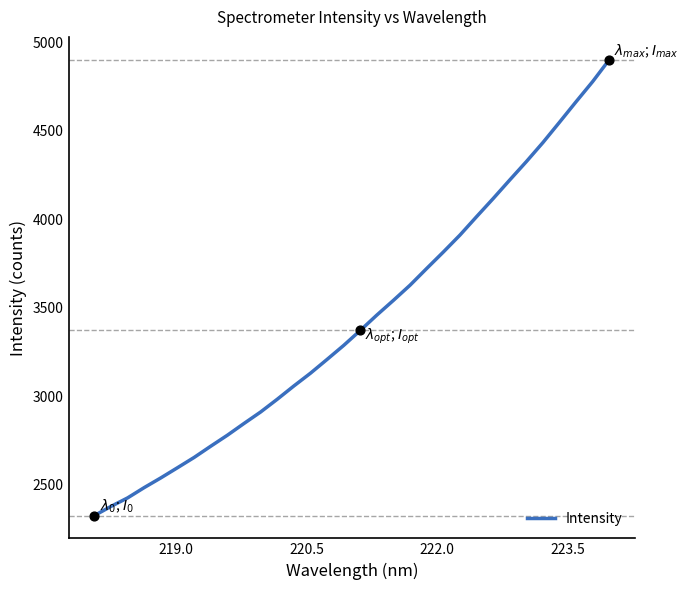

What is the difference between the maximum and minimum values?

2574.8